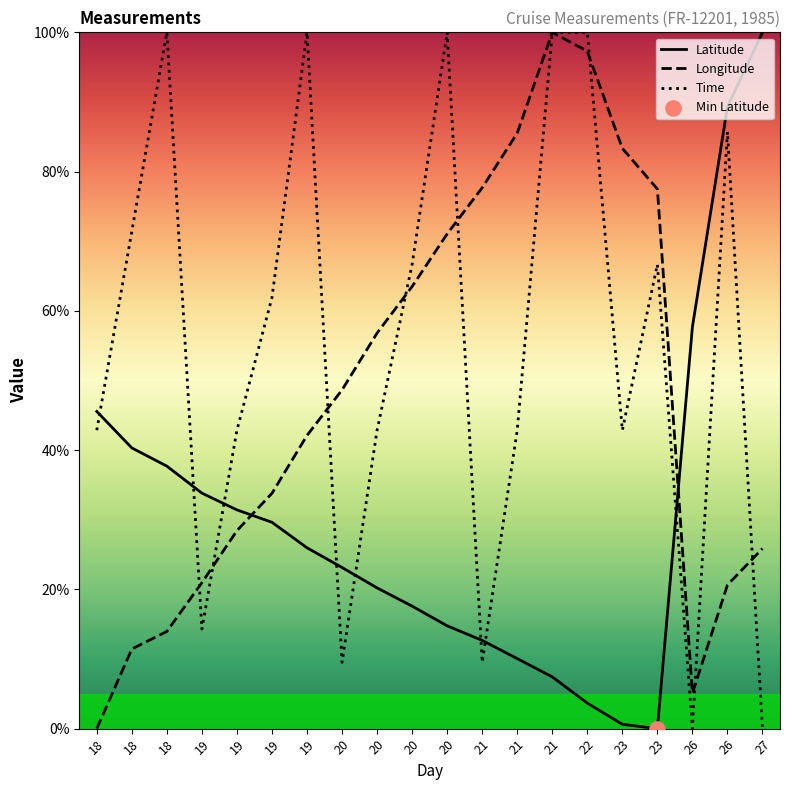

Which series reaches the minimum Y coordinate?

Latitude